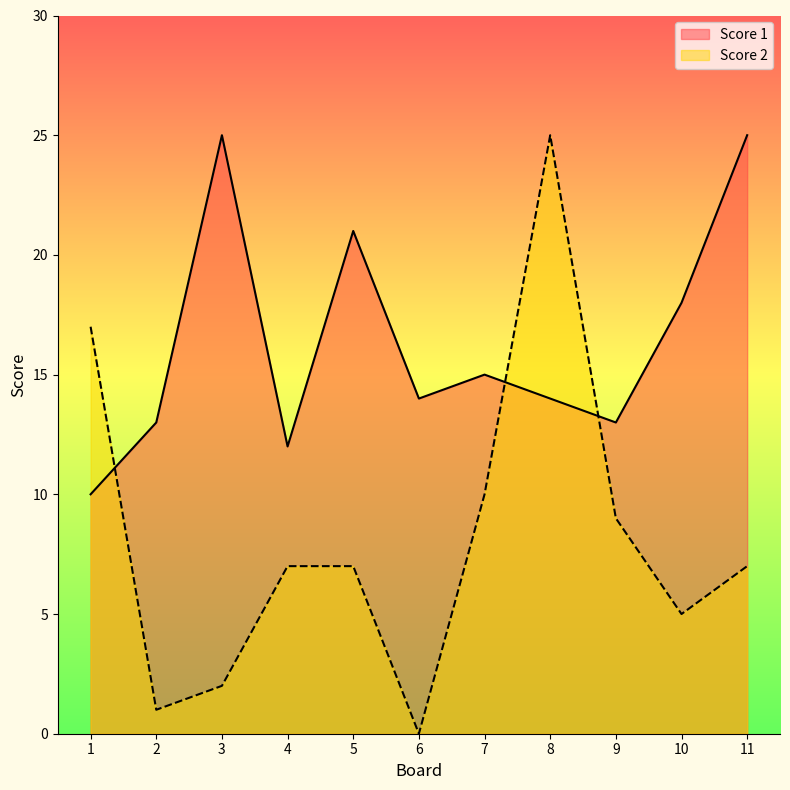

What is the value of the Score 2 point at the 4th from the left?

7